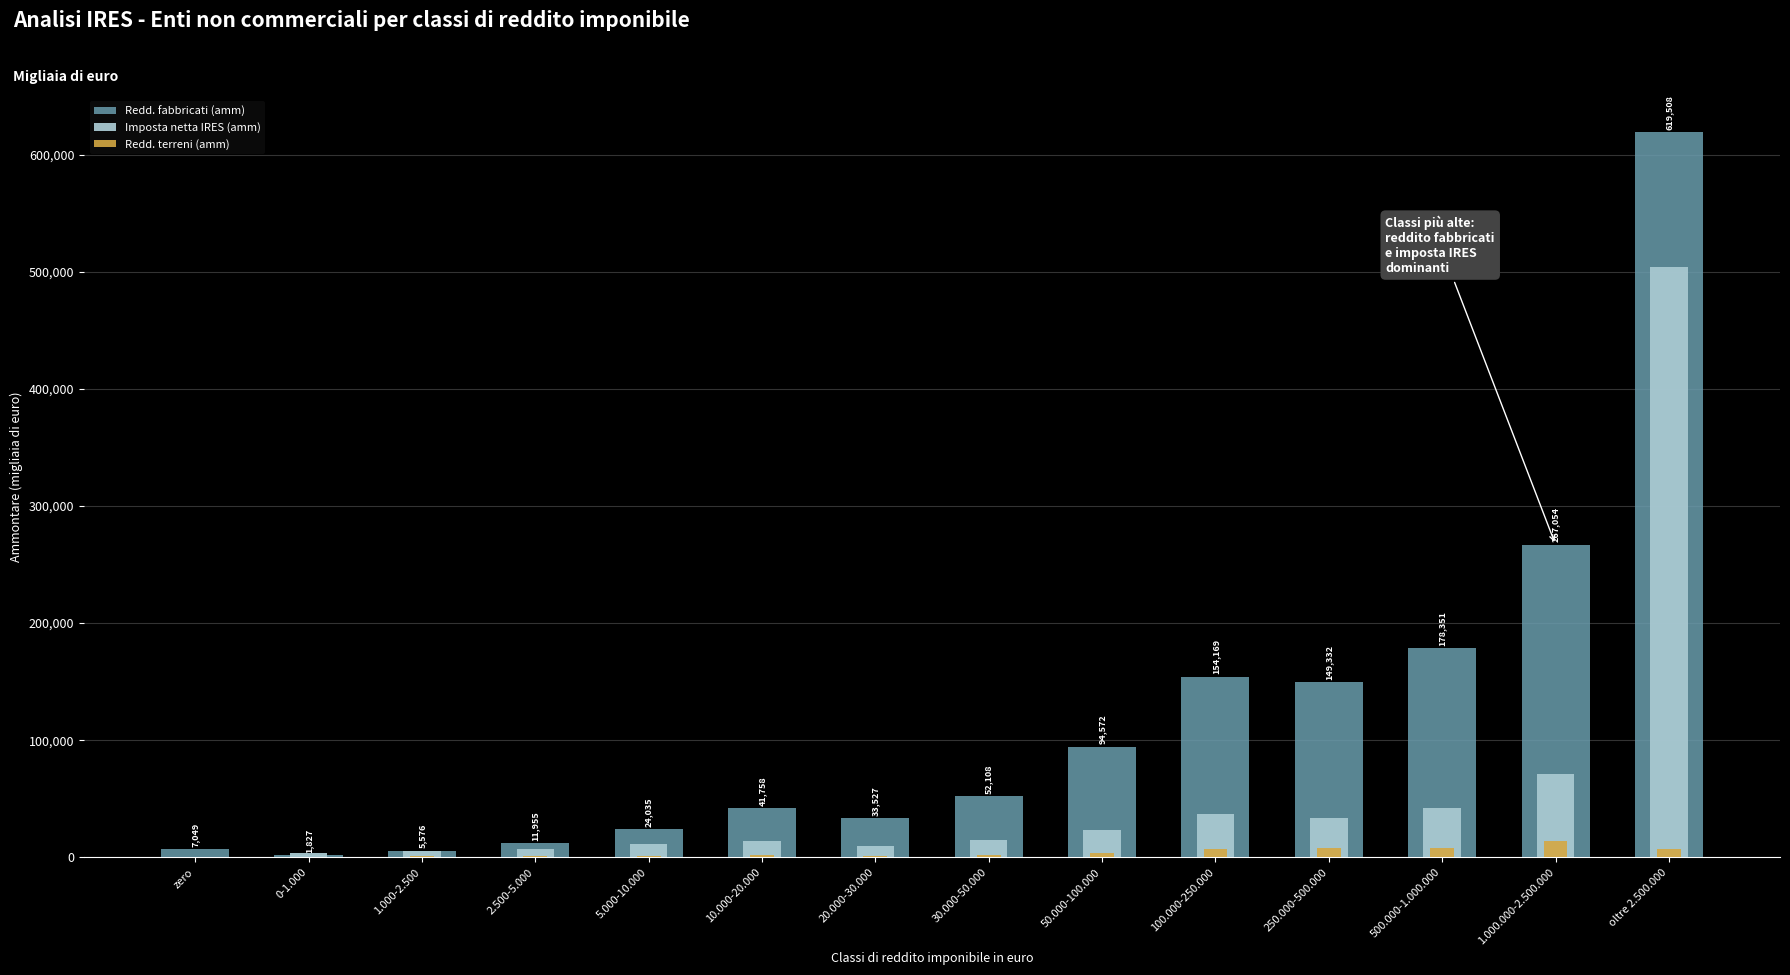

At which label does Imposta netta IRES (amm) reach its minimum?

zero